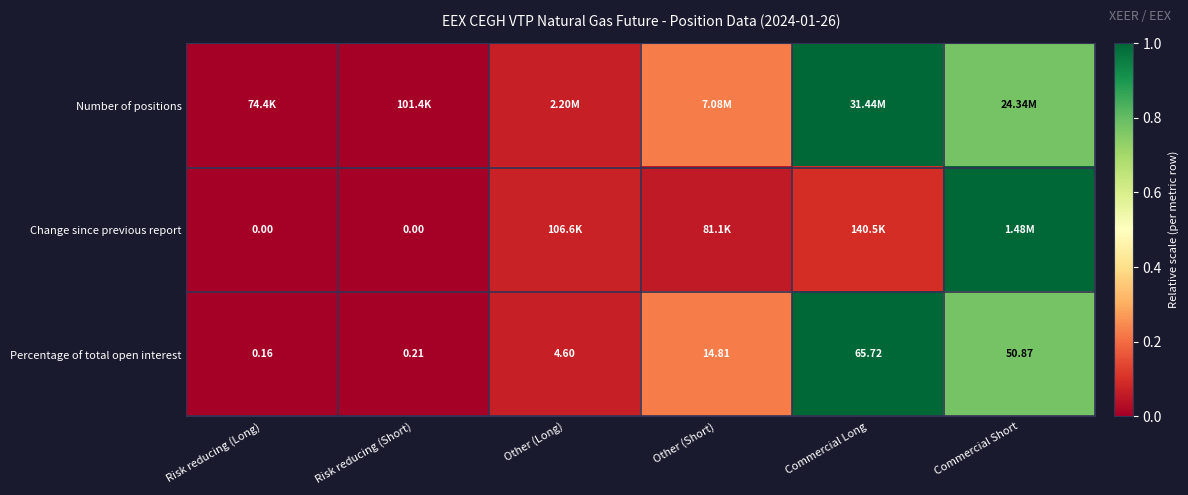

At which label does Percentage of total open interest first exceed 14?

Other (Short)